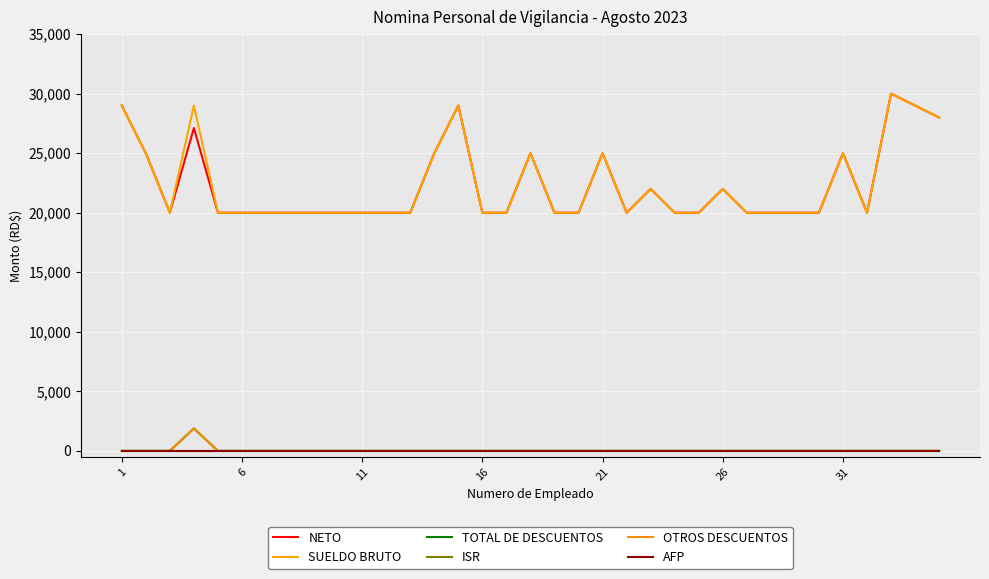

Does the chart display data point markers on the line(s)?

No